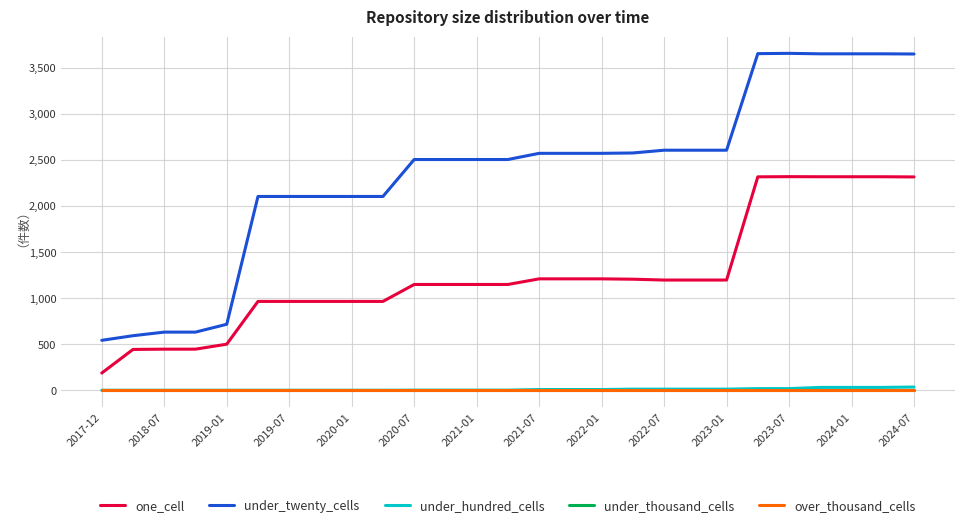

List the labels in order of under_thousand_cells value, largest first.

2017-12, 2018-07, 2019-01, 2019-07, 2020-01, 2020-07, 2021-01, 2021-07, 2022-01, 2022-07, 2023-01, 2023-07, 2024-01, 2024-07, 14, 15, 16, 17, 18, 19, 20, 21, 22, 23, 24, 25, 26